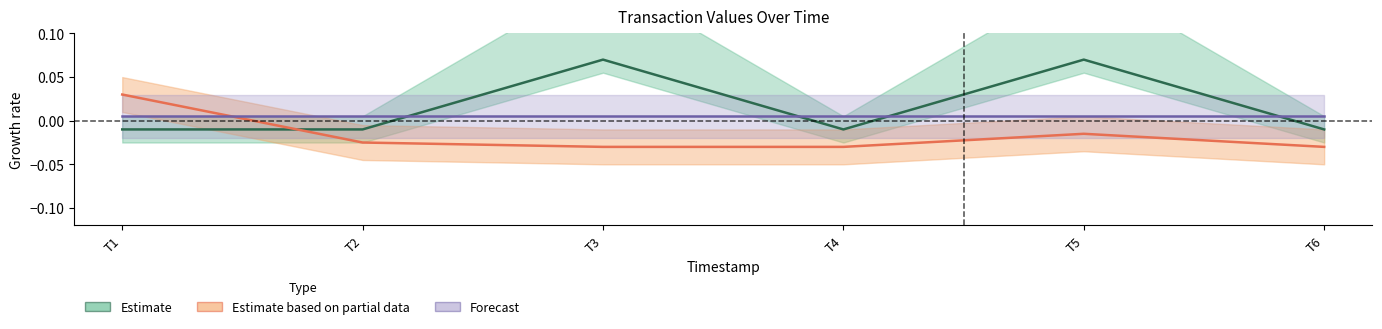

What is the maximum value for Estimate?

0.1